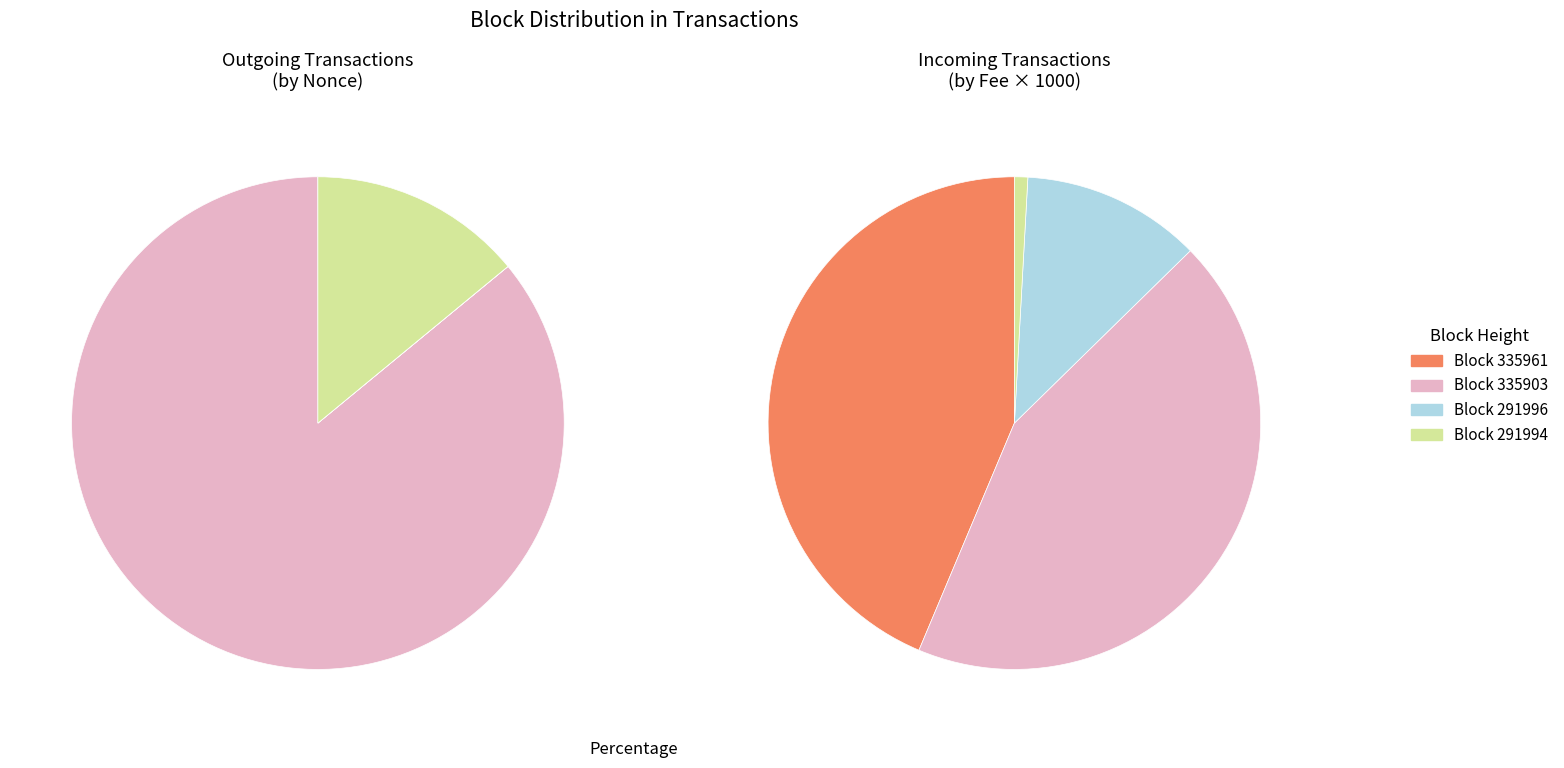

How many slices are in this pie chart?

4